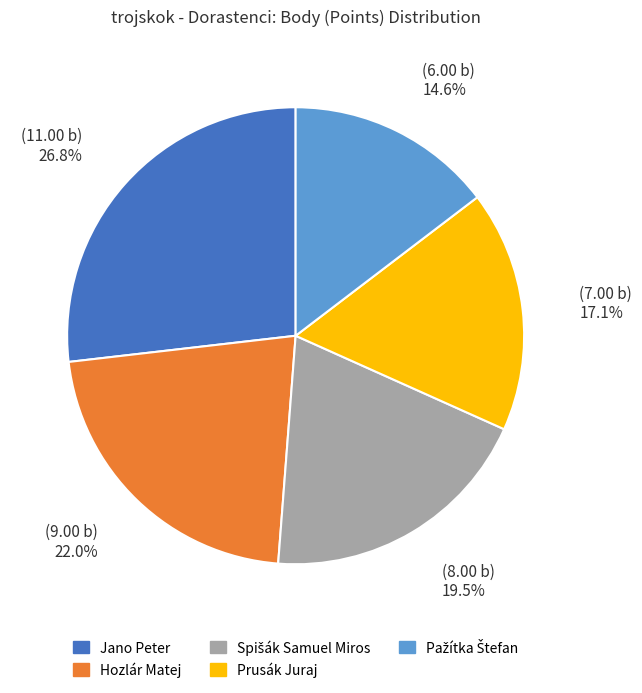

Is there a majority slice in this chart?

No